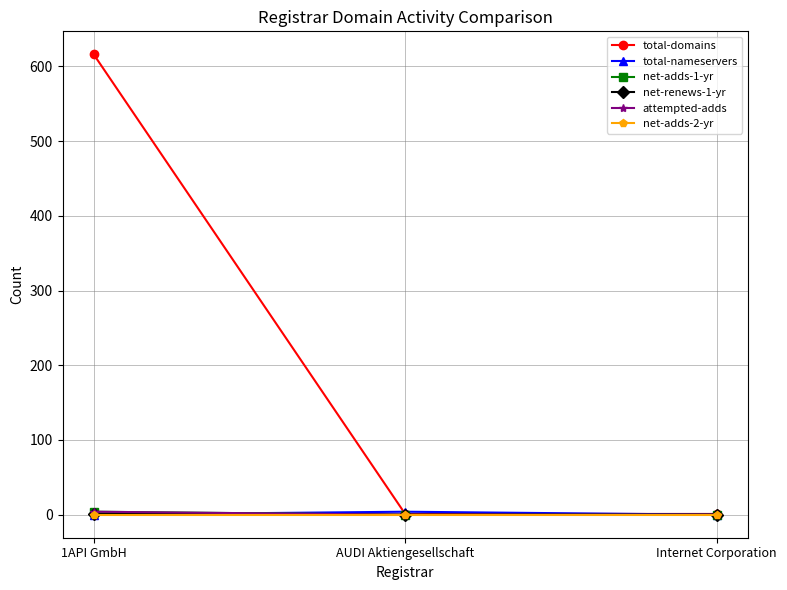

Does the chart have visible grid lines?

Yes